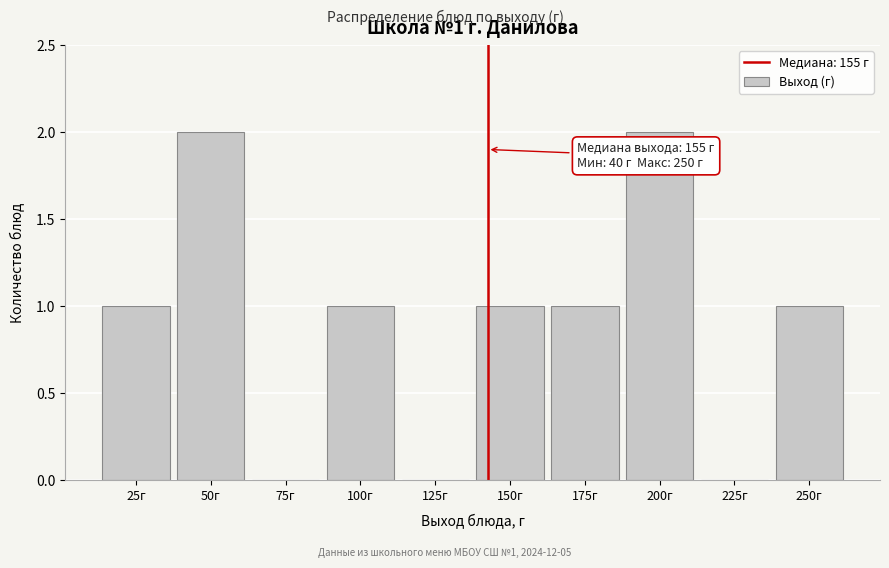

Reading left to right, list all the values displayed in this chart.

25г=1	50г=2	75г=0	100г=1	125г=0	150г=1	175г=1	200г=2	225г=0	250г=1